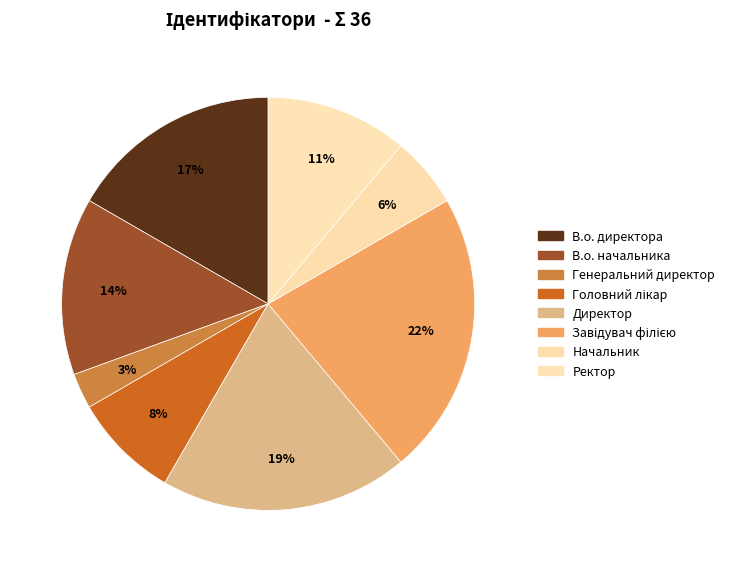

To the nearest percent, what is the combined percentage of Директор and В.о. директора?

36%